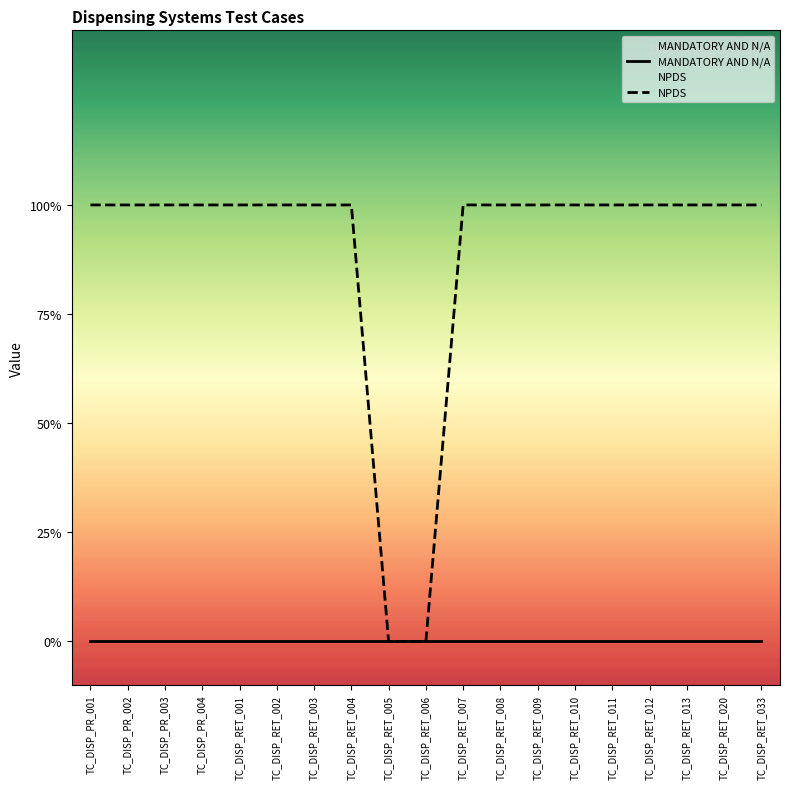

At how many categories does at least one series exceed 0?

17